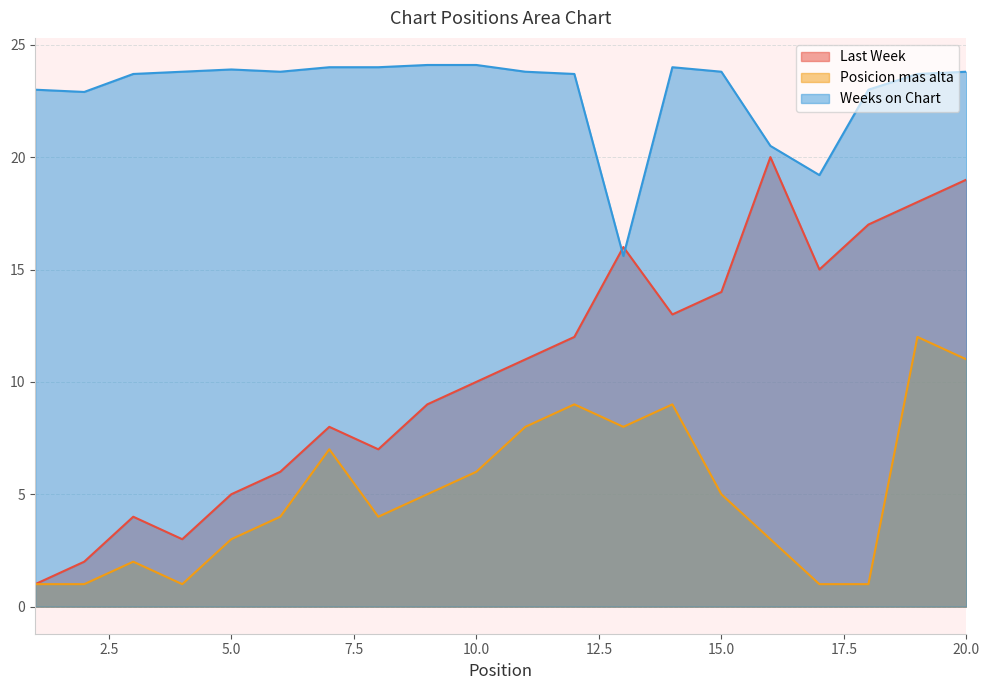

Which category has the lowest value across all series?

1